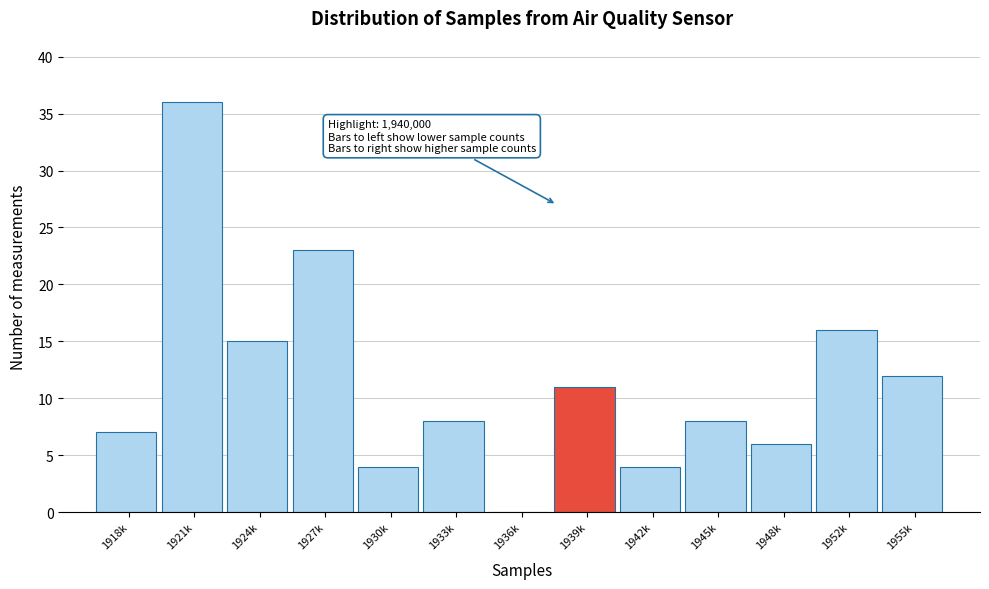

Reading left to right, extract all data points from this chart.

1918k=7	1921k=36	1924k=15	1927k=23	1930k=4	1933k=8	1936k=0	1939k=11	1942k=4	1945k=8	1948k=6	1952k=16	1955k=12